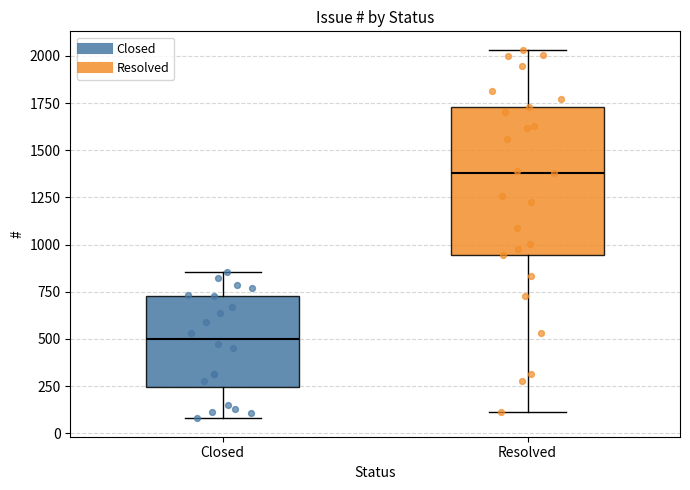

Which box has the highest median line?

Resolved